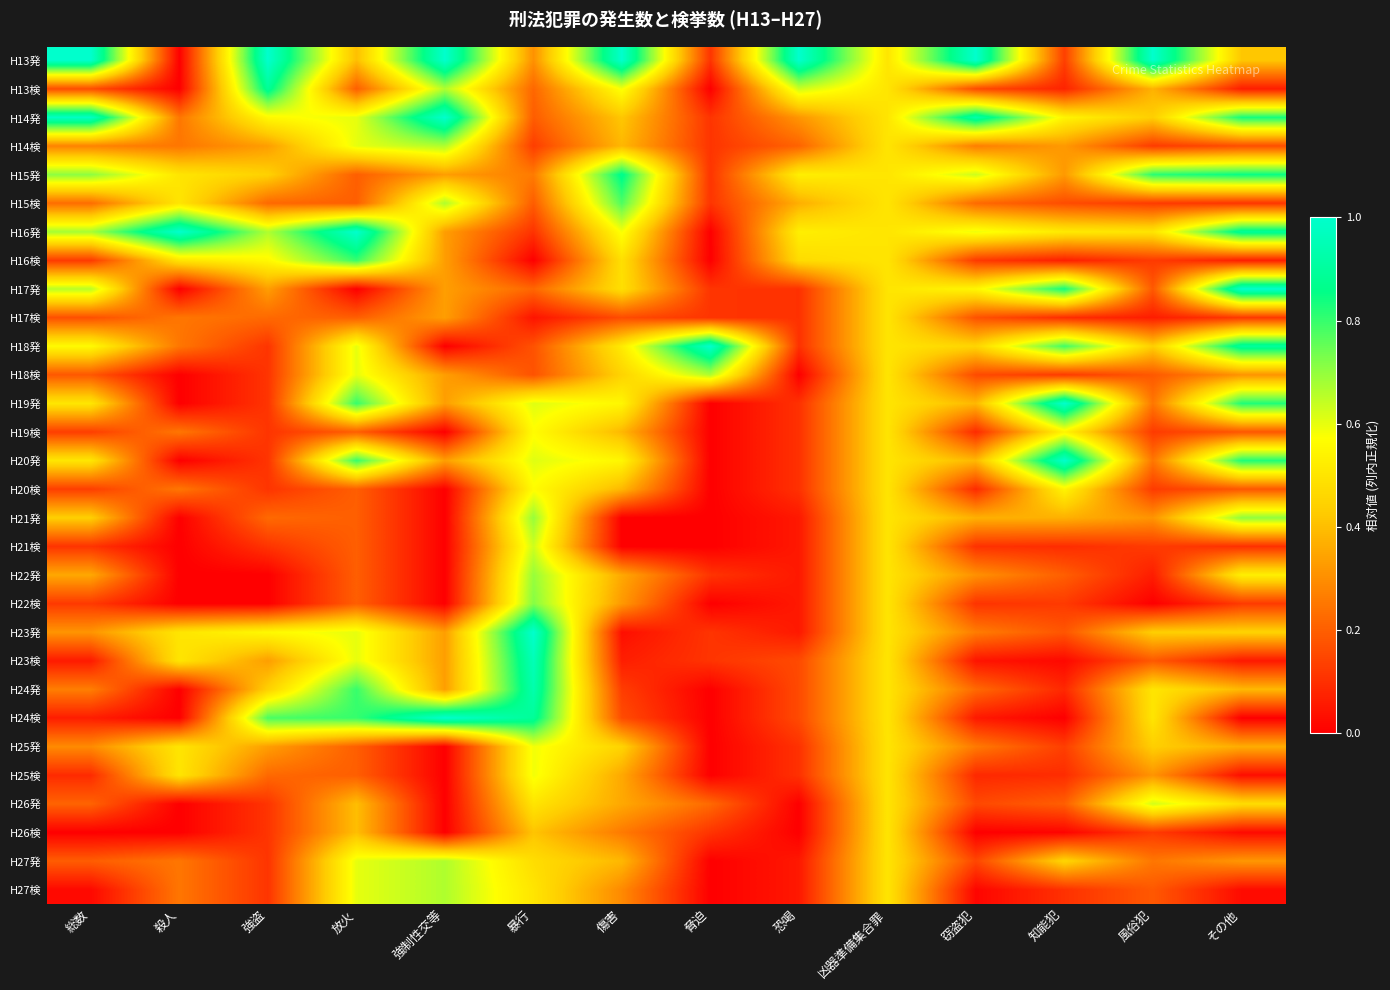

Which has a higher value, 凶器準備集合罪 or 放火?

凶器準備集合罪